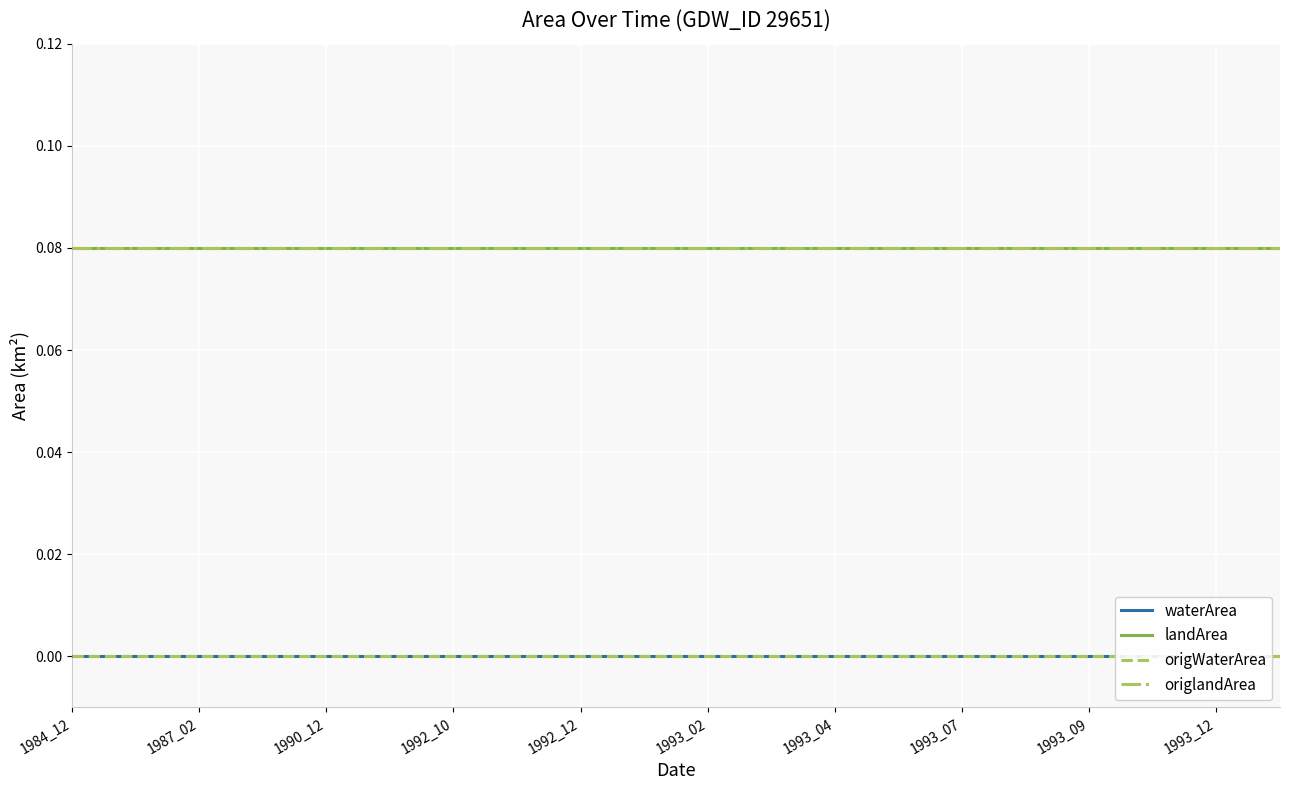

Which series has the largest range (max minus min)?

waterArea